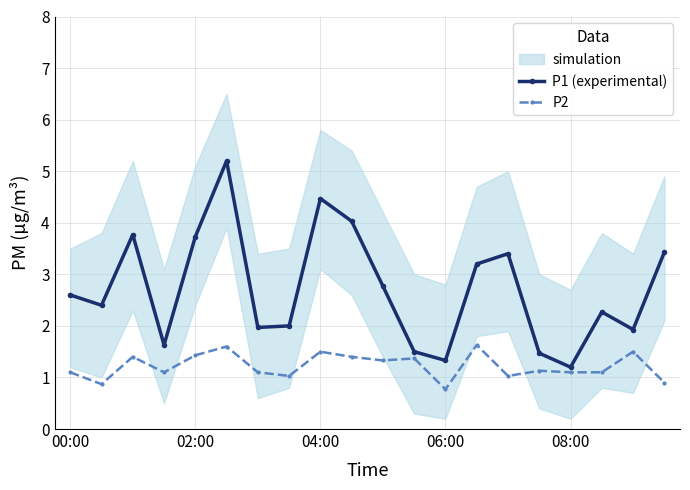

How many data points in P1 (experimental) are above 2?

12